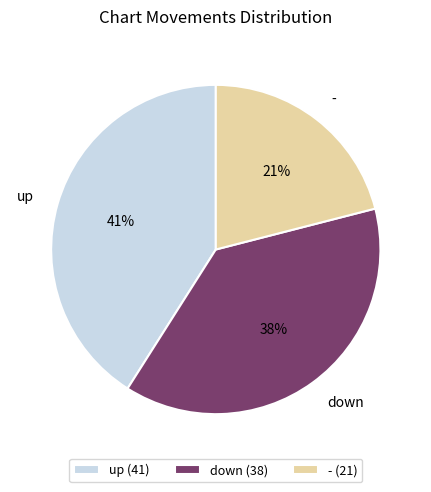

Is up the majority of the pie?

No